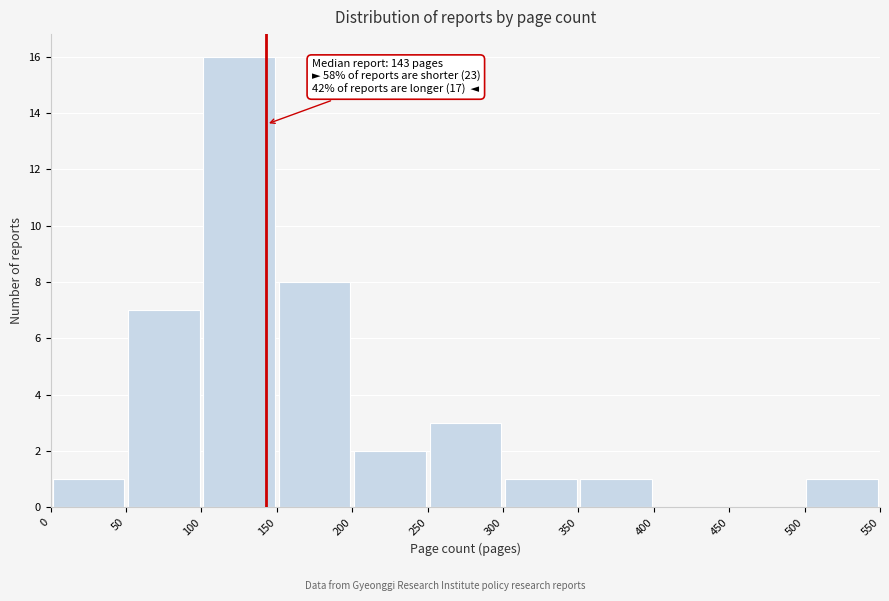

Over which range of the x-axis is the bar tallest?

100 to 150